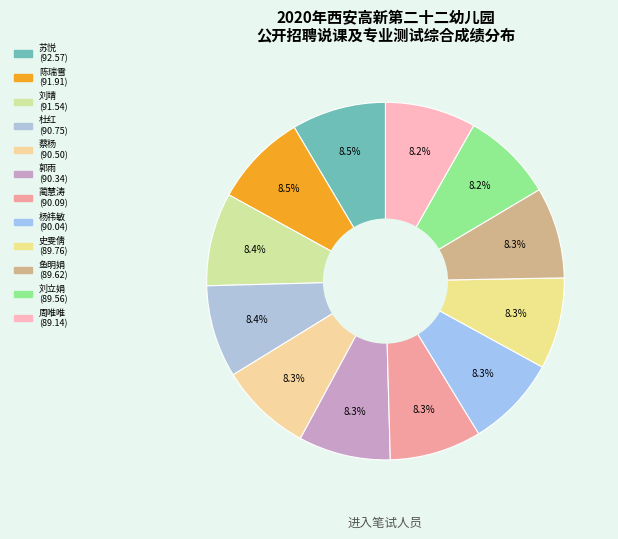

Does any single category account for the majority?

No